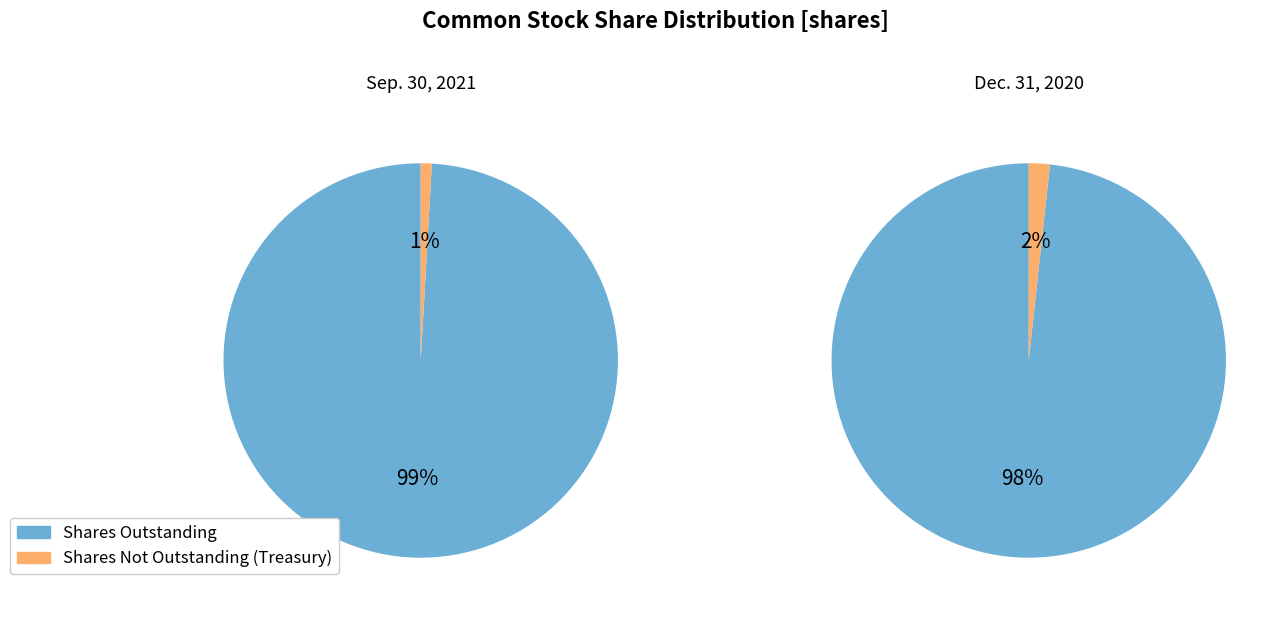

Which has a higher value, Sep. 30, 2021 or Dec. 31, 2020?

Sep. 30, 2021